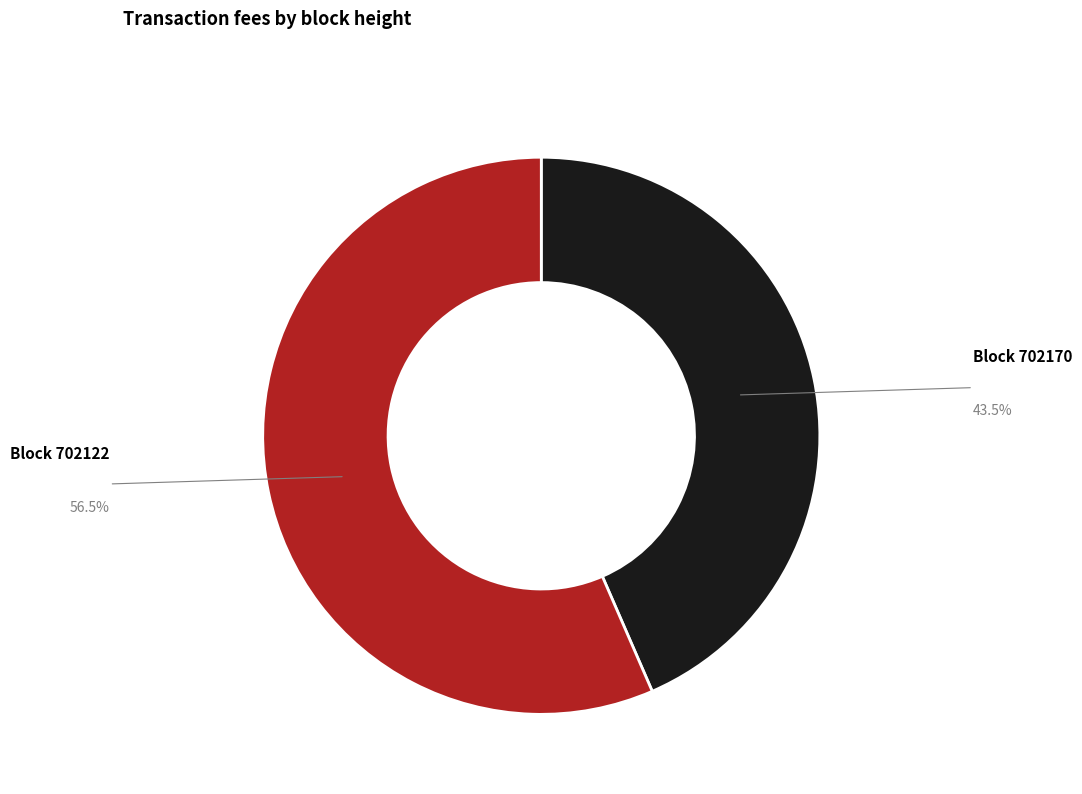

Is there any slice that represents more than half of the pie?

Yes